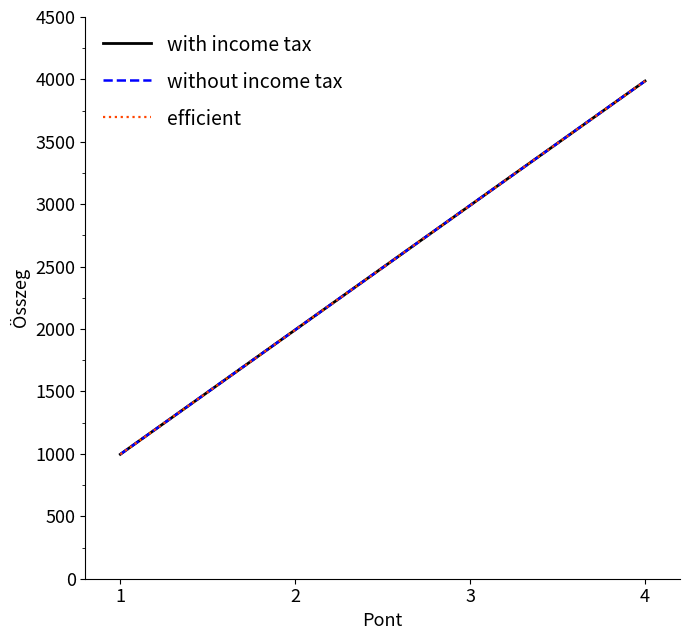

Where is with income tax nearest to the value 2492?

2